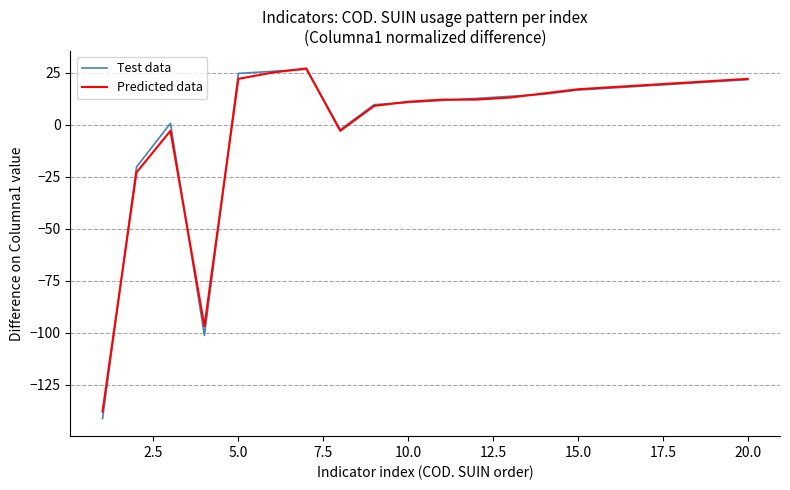

What are all the series names shown in the legend?

Test data, Predicted data